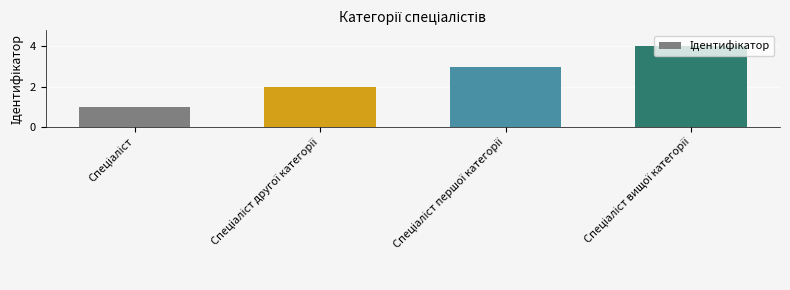

Reading left to right, transcribe all the data shown in this chart.

1	2	3	4